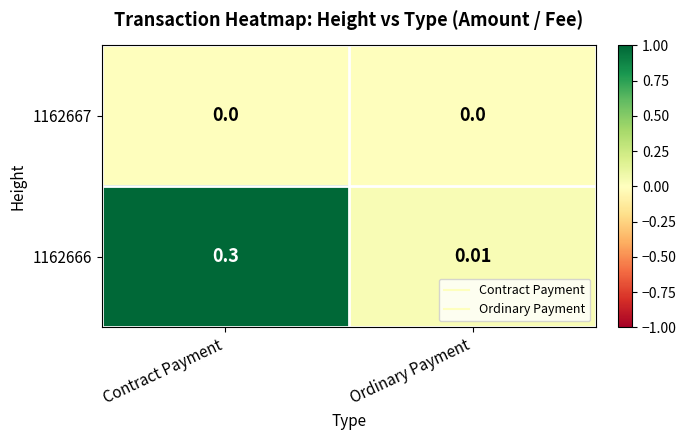

How many series are shown in this chart?

2